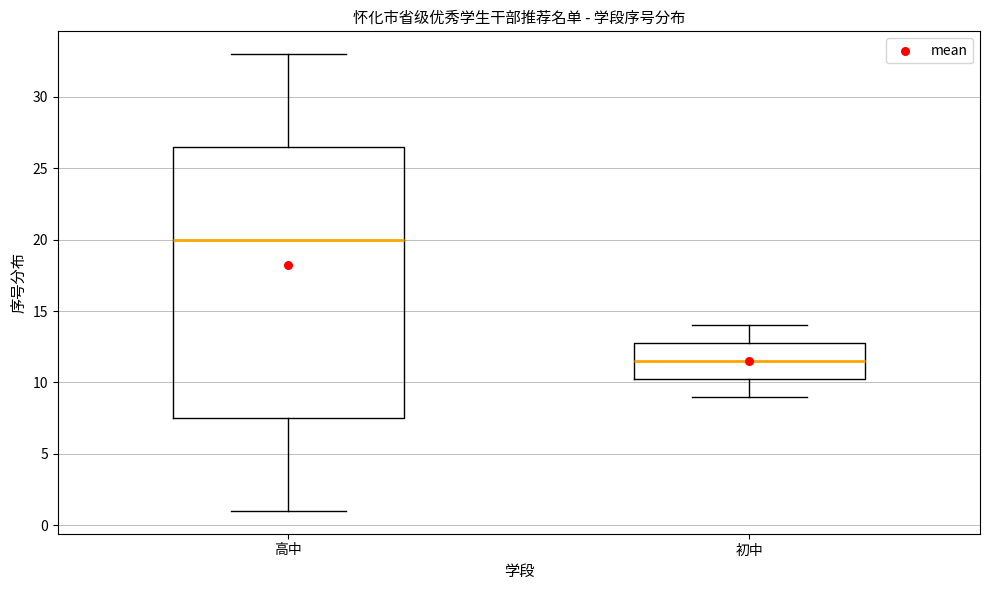

Which box is the tallest, from its lower edge to its upper edge?

高中